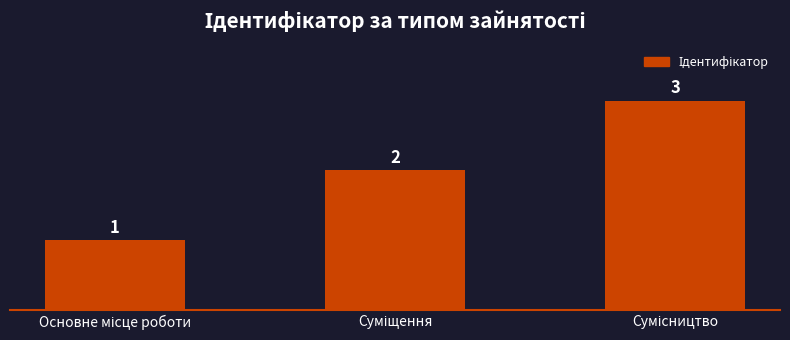

Count the values in the range 1 to 3.

3